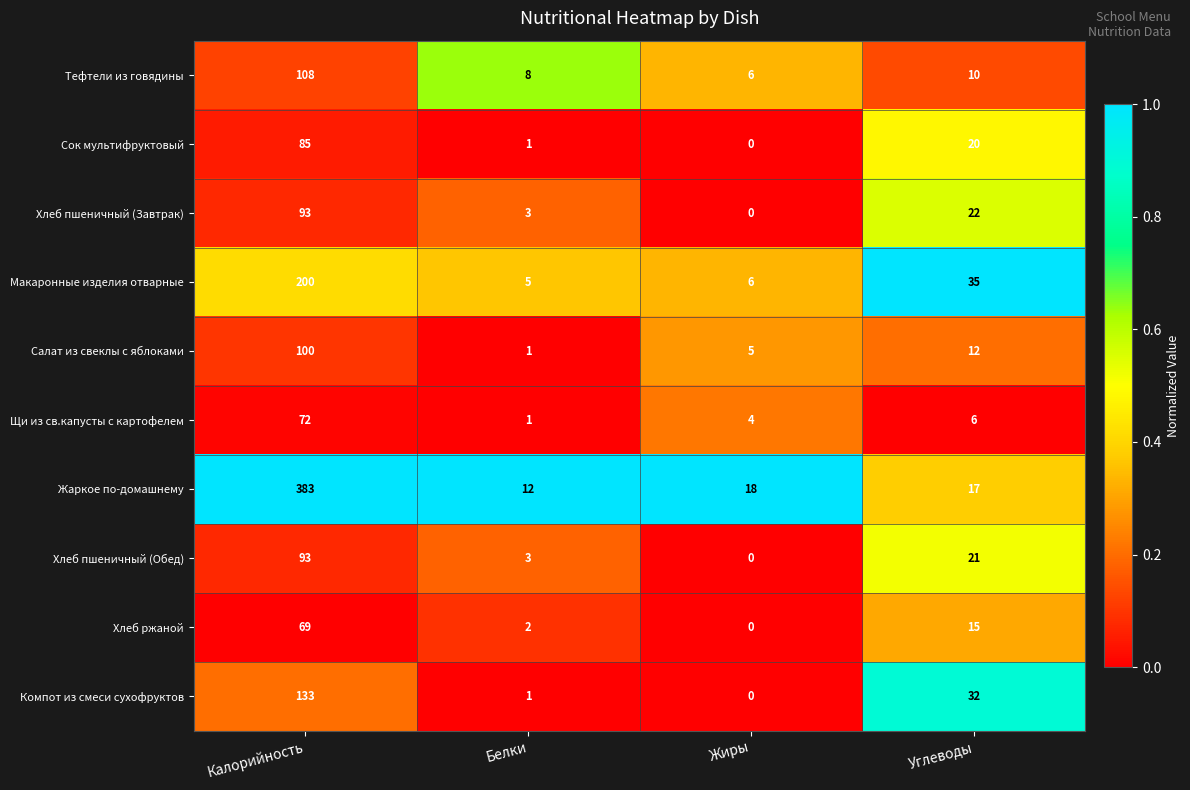

The Жаркое по-домашнему series shows 17 at Белки. True or false?

False